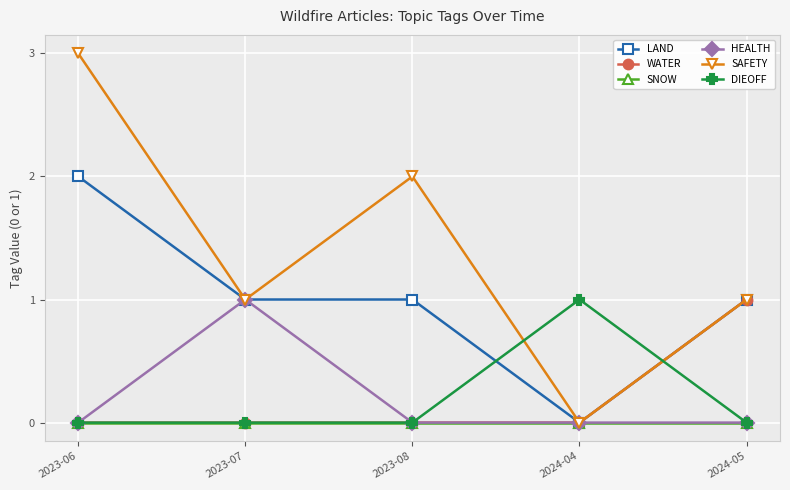

Where does the LAND series first go above 1?

2023-06